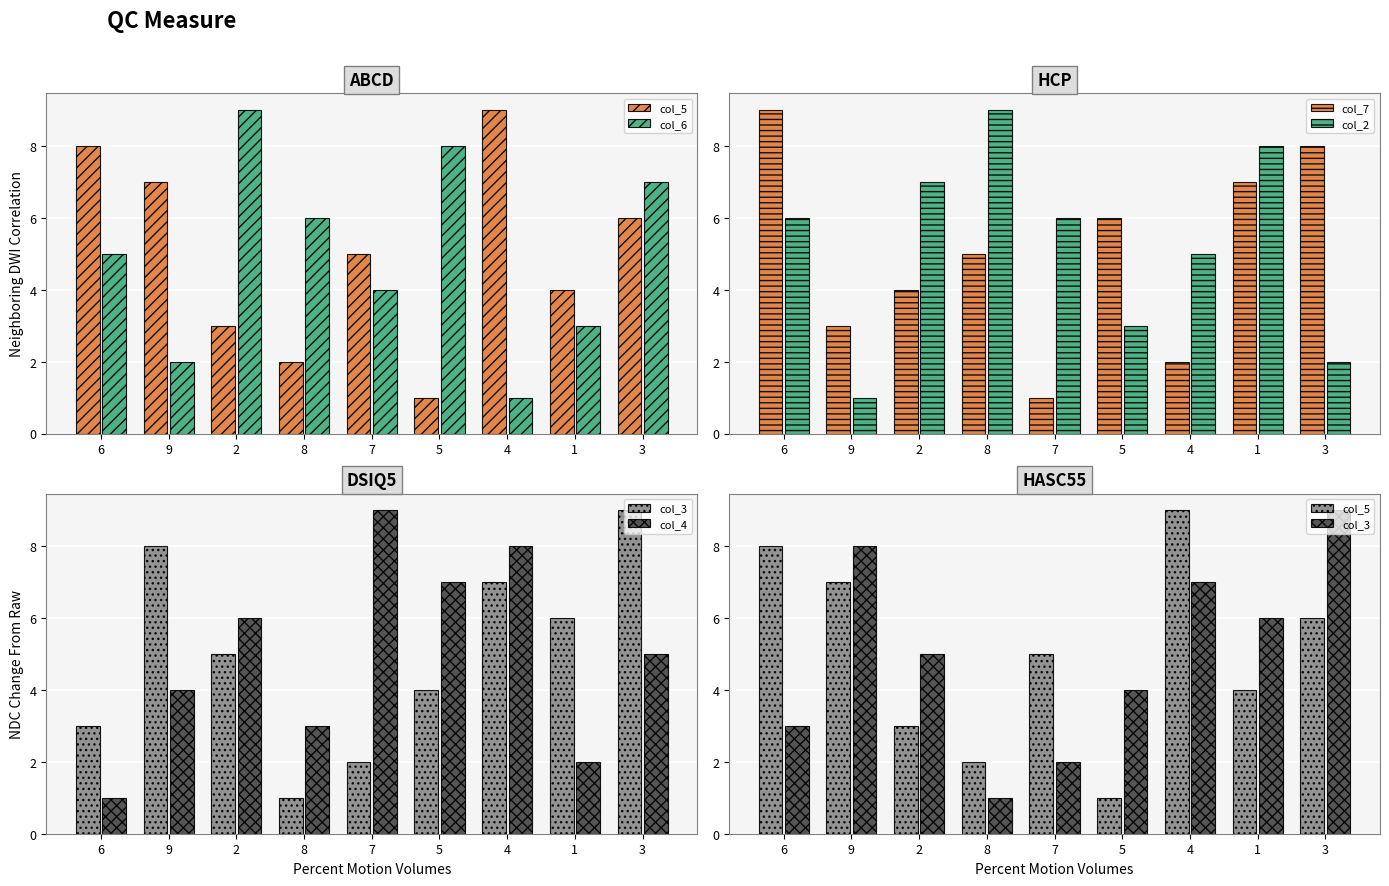

At which category does the chart reach its peak across all series?

4